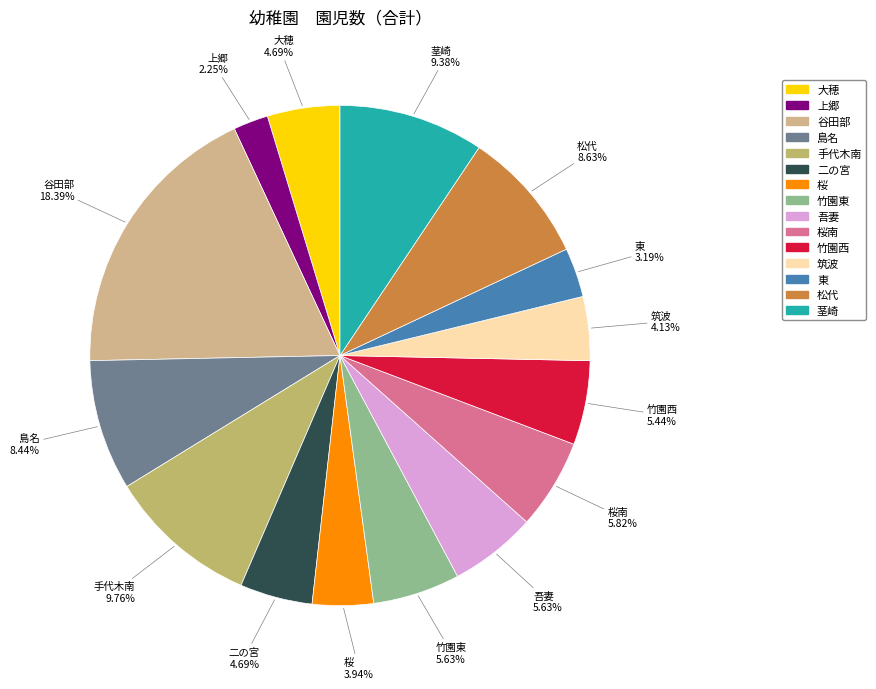

How many segments does this pie chart have?

15